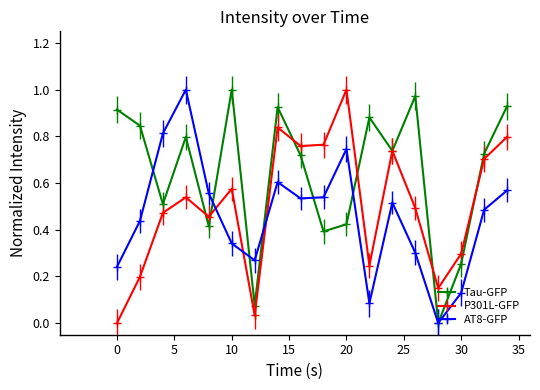

After their last crossing, which series has the higher values: AT8-GFP or P301L-GFP?

P301L-GFP